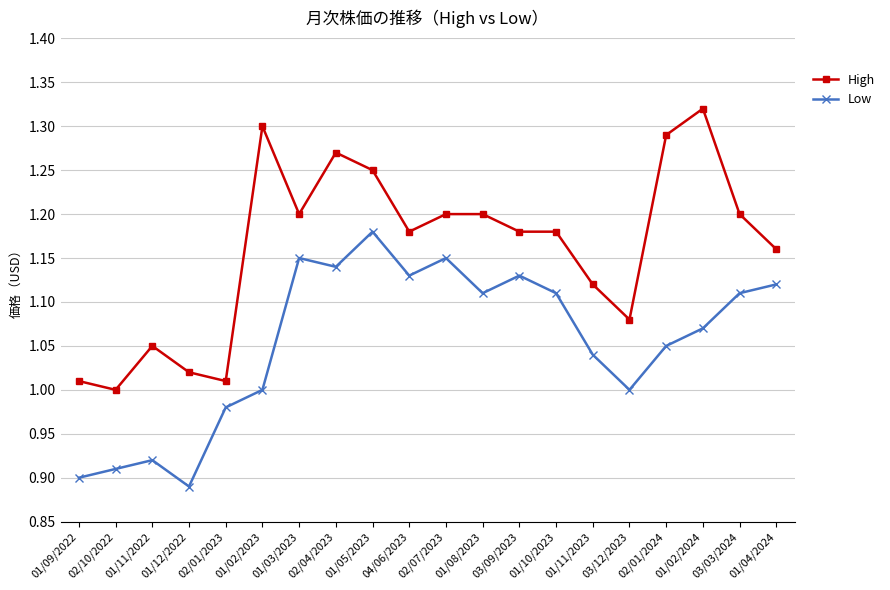

What is the total value across all series at 04/06/2023?

2.3